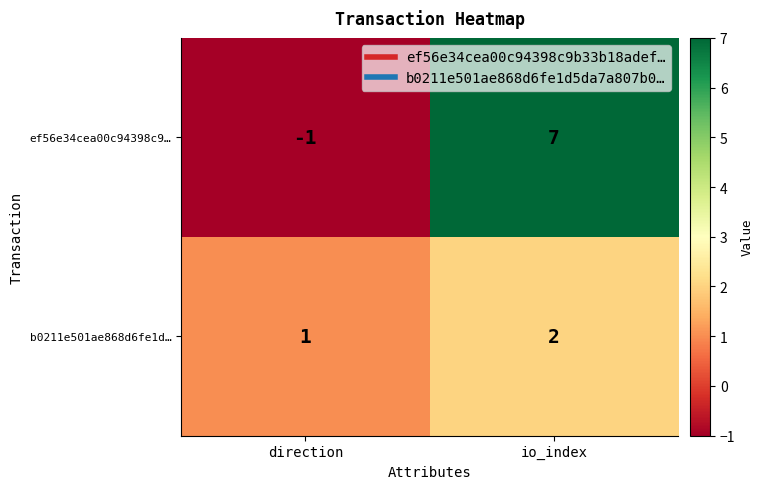

What is the sum of the ef56e34cea00c94398c9… values at io_index and direction?

6